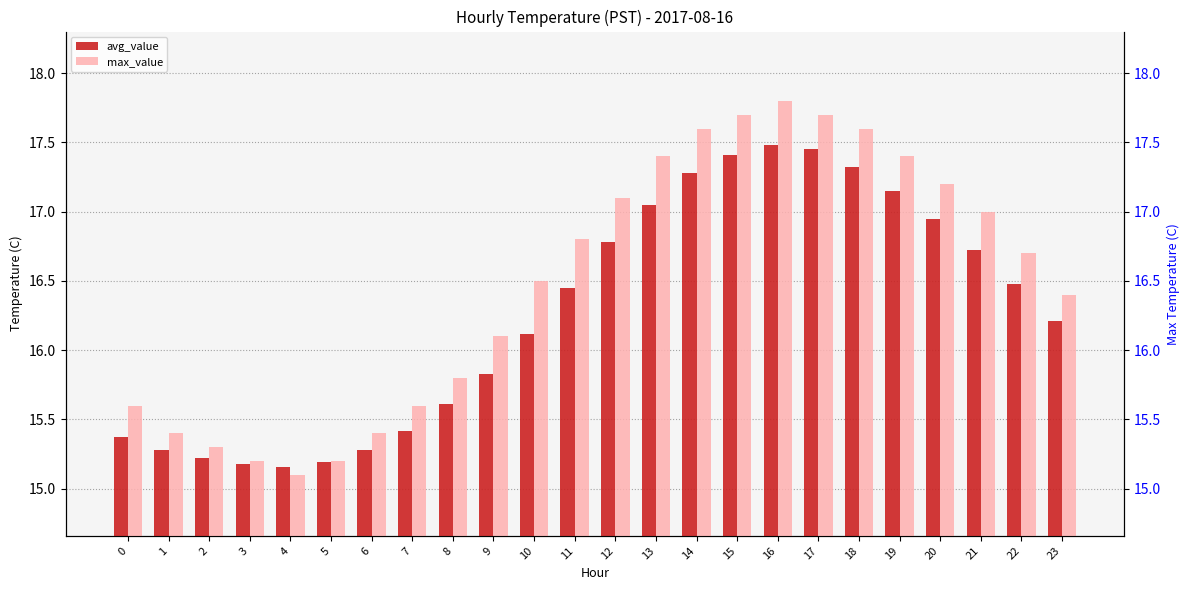

What is the maximum value shown in the chart?

17.8